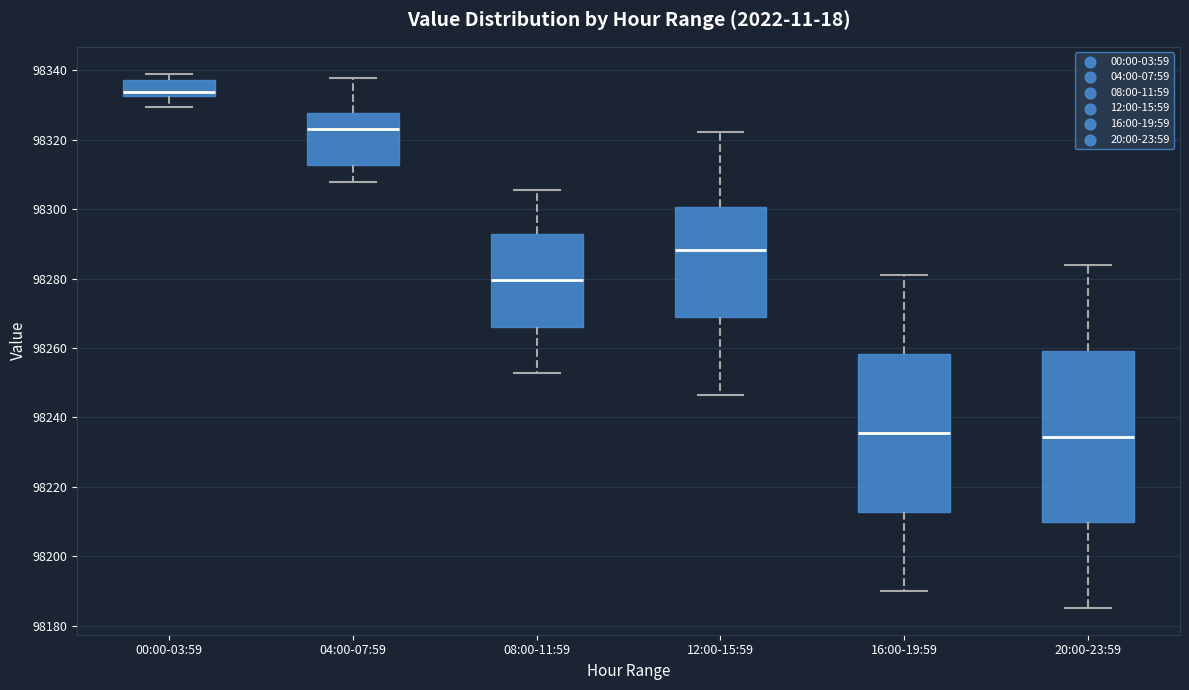

Reading left to right, transcribe this box plot: for each box, give where its median line is, the range the box spans, and where its two whiskers end, as read against the y-axis. The values are not printed on the chart, so give them approximately, as read against the axis.

00:00-03:59: median 98334, box 98332 to 98338, whiskers 98330 to 98340
04:00-07:59: median 98322, box 98312 to 98328, whiskers 98308 to 98338
08:00-11:59: median 98280, box 98266 to 98292, whiskers 98252 to 98306
12:00-15:59: median 98288, box 98270 to 98300, whiskers 98246 to 98322
16:00-19:59: median 98236, box 98212 to 98258, whiskers 98190 to 98282
20:00-23:59: median 98234, box 98210 to 98260, whiskers 98186 to 98284